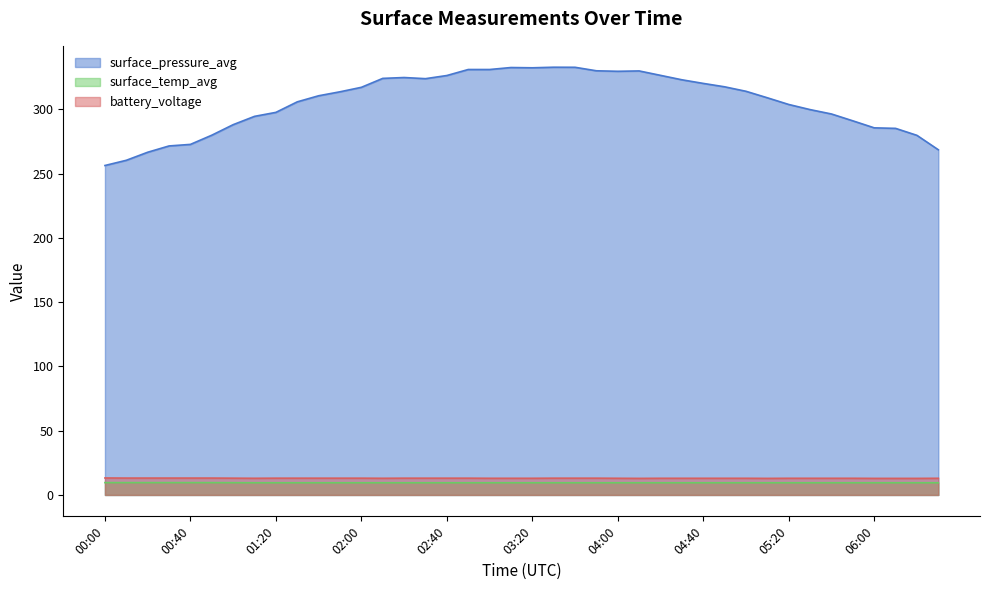

What is the label of the 29th point from the right?

01:50